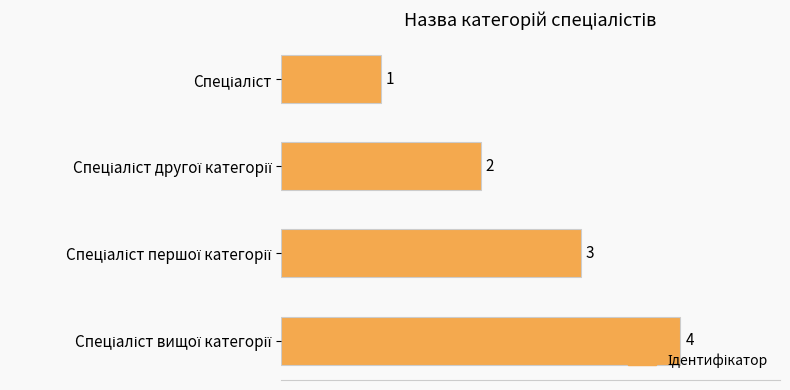

How many bars are there in total?

4